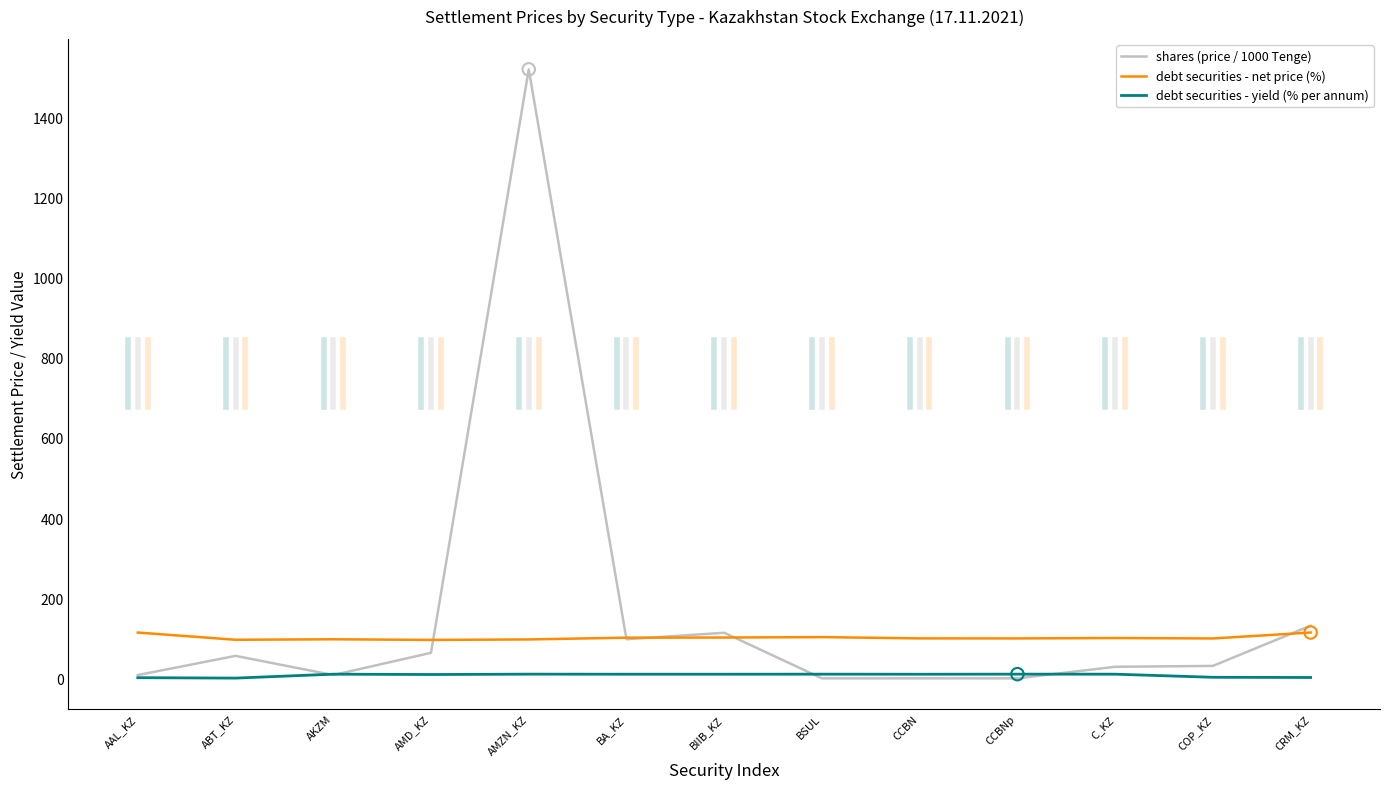

Is the value of debt securities - net price (%) at CRM_KZ greater than the value of debt securities - yield (% per annum) at COP_KZ?

Yes